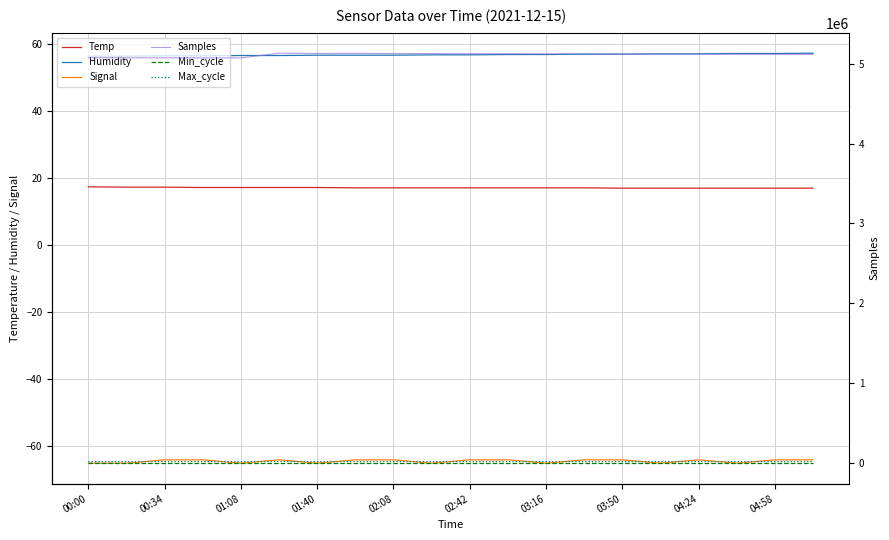

What value does the Min_cycle series have at 00:00?

28.0